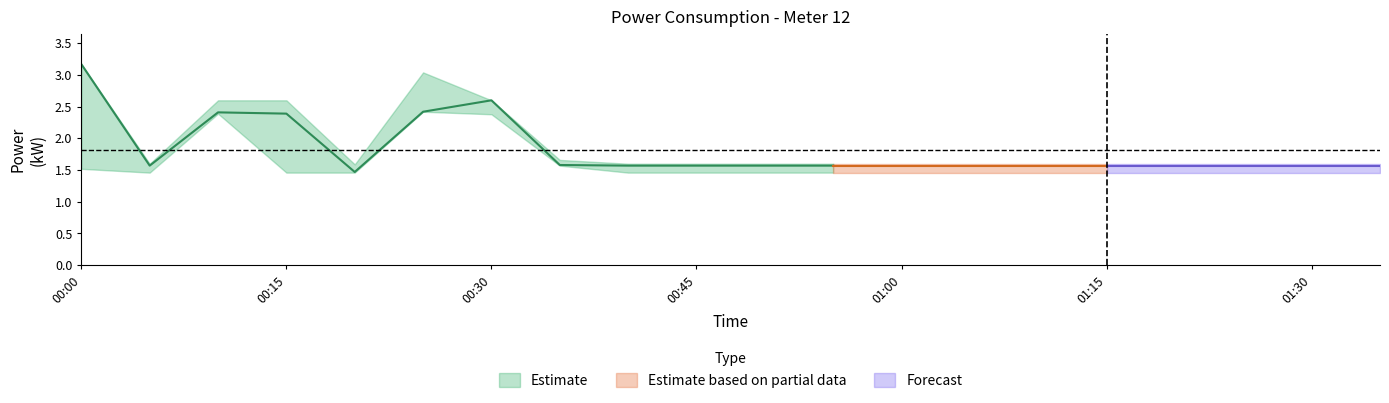

Between 2023-12-15T00:25:00 and 2023-12-15T01:10:00, which is larger?

2023-12-15T00:25:00